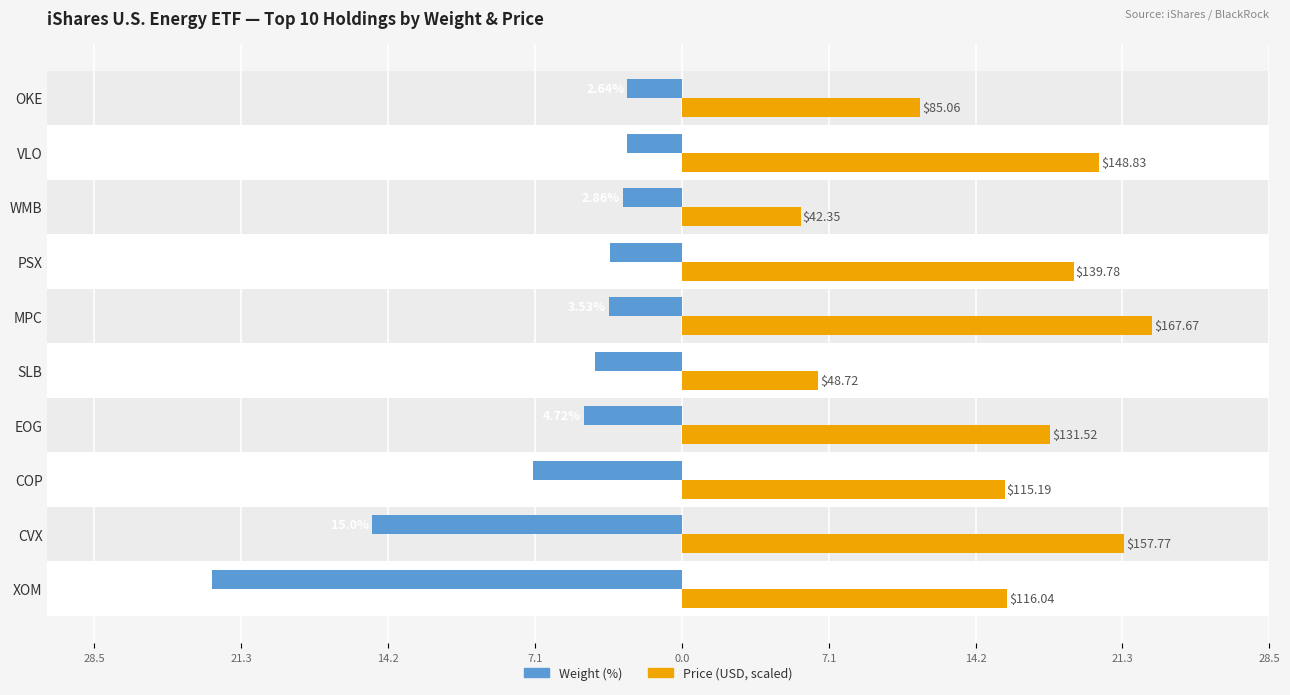

What is the average value of the Weight (%) series?

-6.9